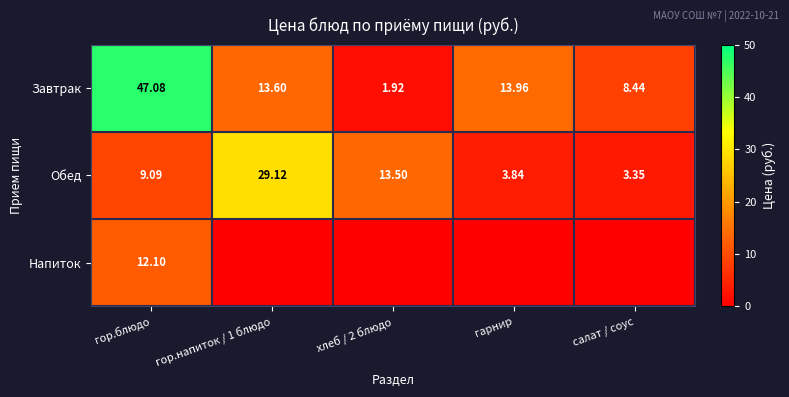

What is the difference between the highest and lowest values at гарнир?

14.0